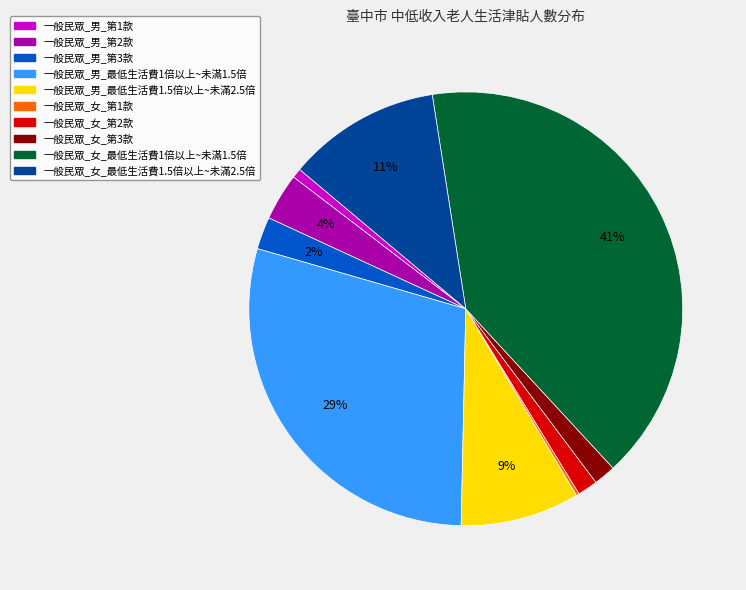

Which category has the biggest portion of the pie?

一般民眾_女_最低生活費1倍以上~未滿1.5倍